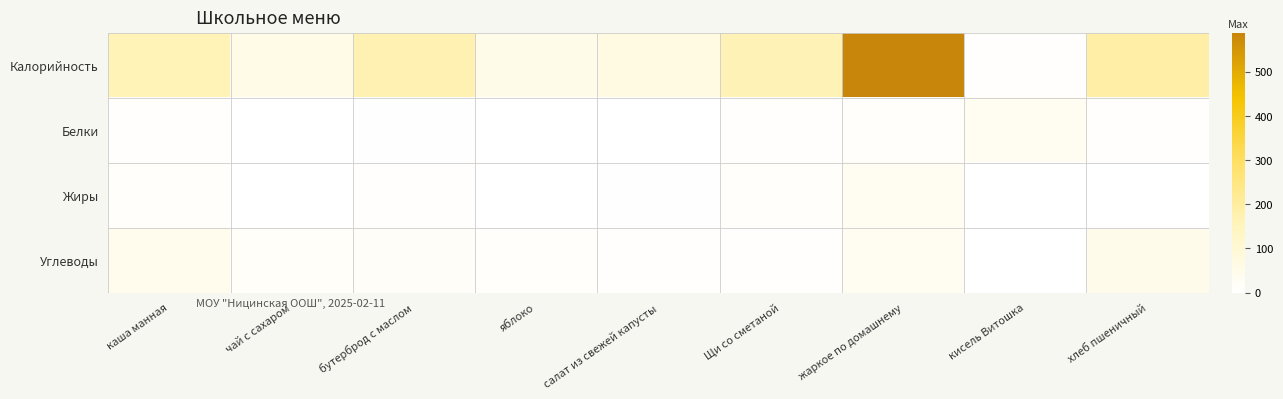

Which category has the lowest value across all series?

чай с сахаром